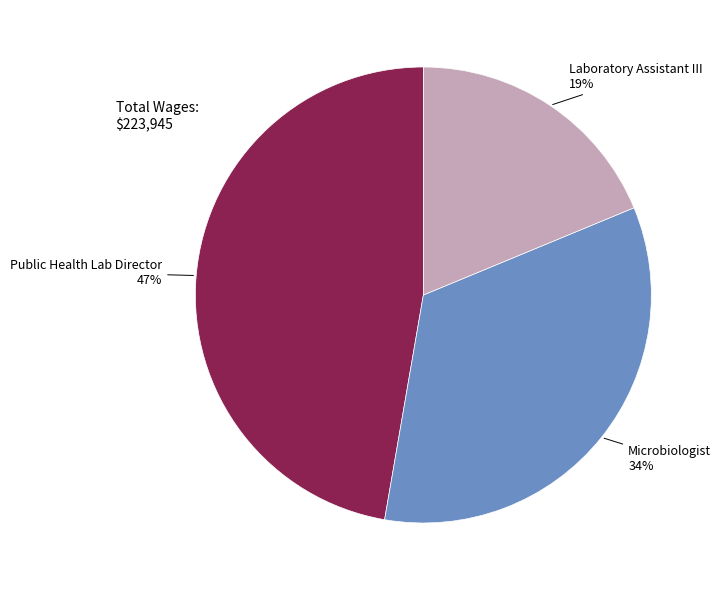

True or false: Microbiologist accounts for 34% of the total.

True